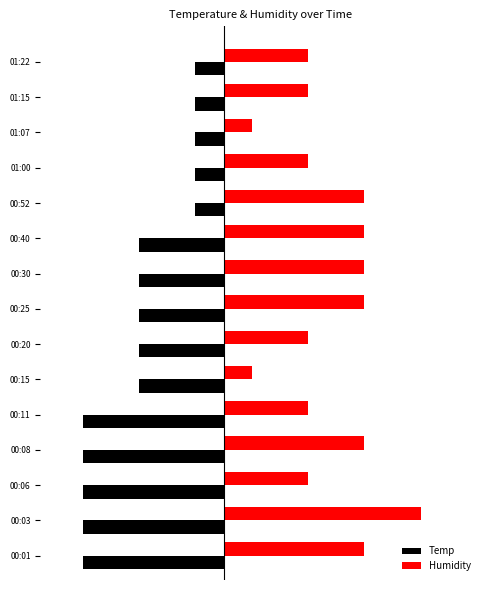

Reading right to left, list all the values displayed in this chart.

Temp: -0.4	-0.4	-0.4	-0.4	-0.4	-1.2	-1.2	-1.2	-1.2	-1.2	-2.0	-2.0	-2.0	-2.0	-2.0
Humidity: 1.2	1.2	0.4	1.2	2.0	2.0	2.0	2.0	1.2	0.4	1.2	2.0	1.2	2.8	2.0